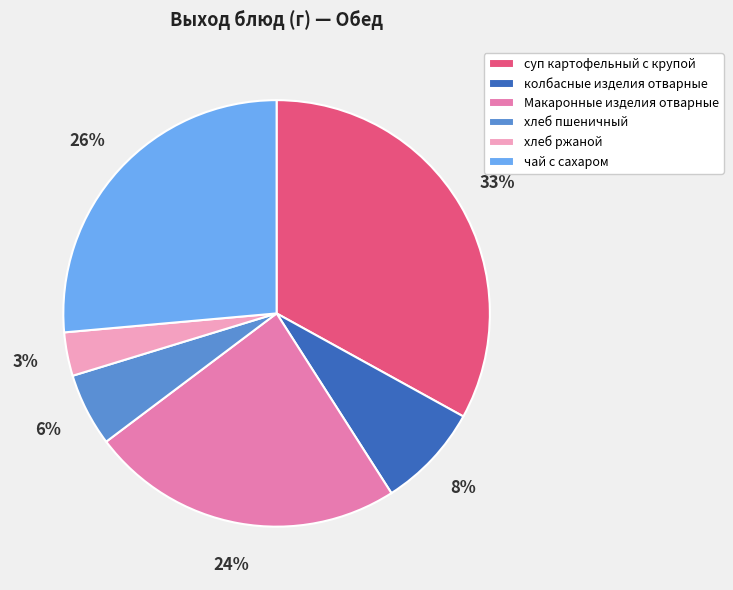

To the nearest percent, what is the difference between the колбасные изделия отварные and суп картофельный с крупой slice percentages?

25%